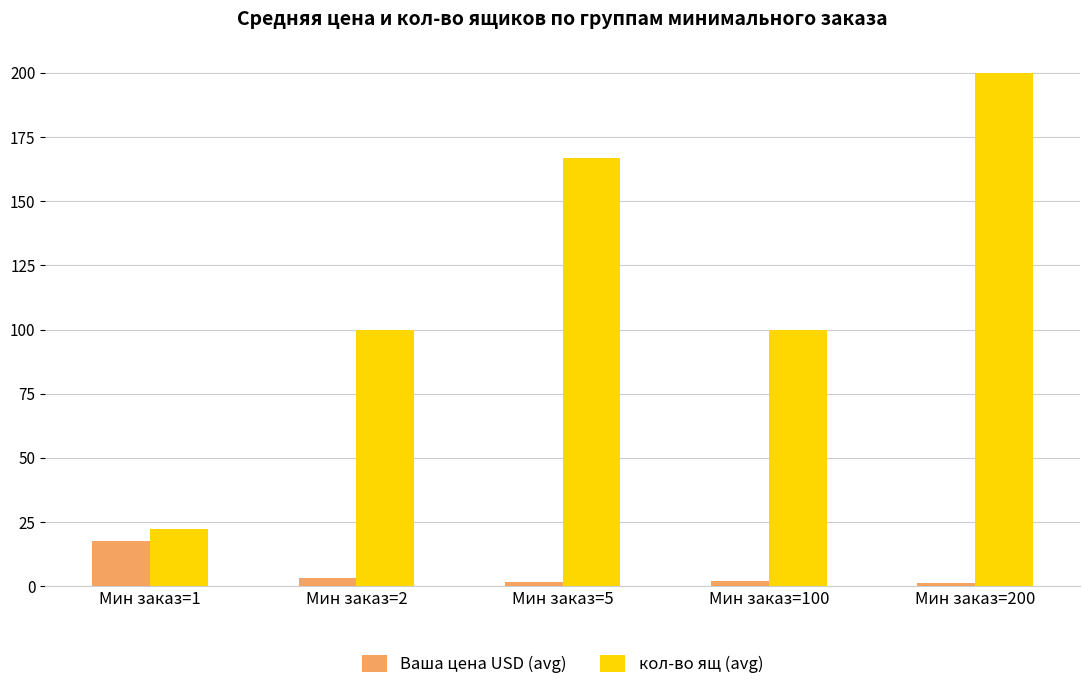

At Мин заказ=5, list the series in order from largest to smallest.

кол-во ящ (avg), Ваша цена USD (avg)